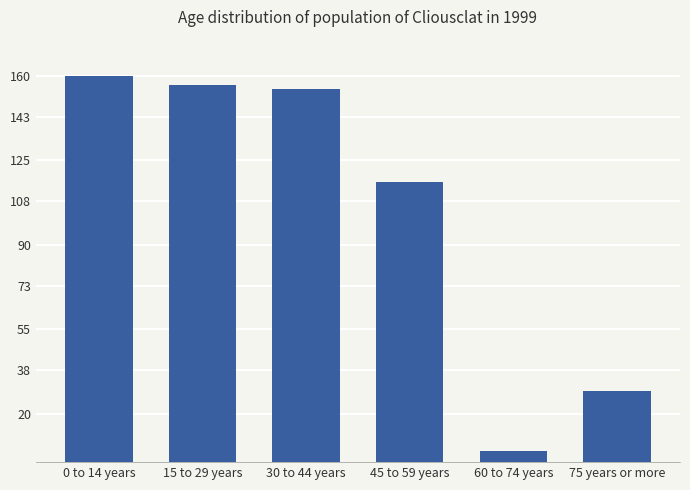

How many data points are less than 154?

3